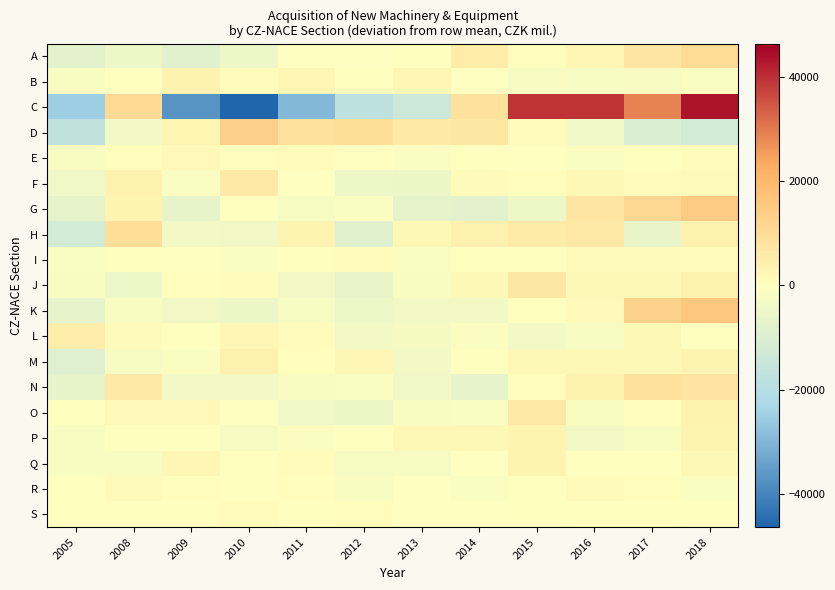

Which has a higher value, 2013 or 2009?

2013